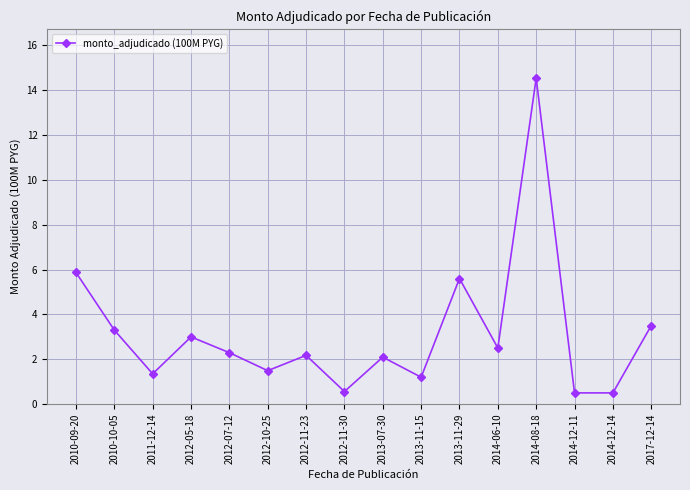

What is the ratio of the value at 2013-07-30 to the value at 2010-09-20?

0.4